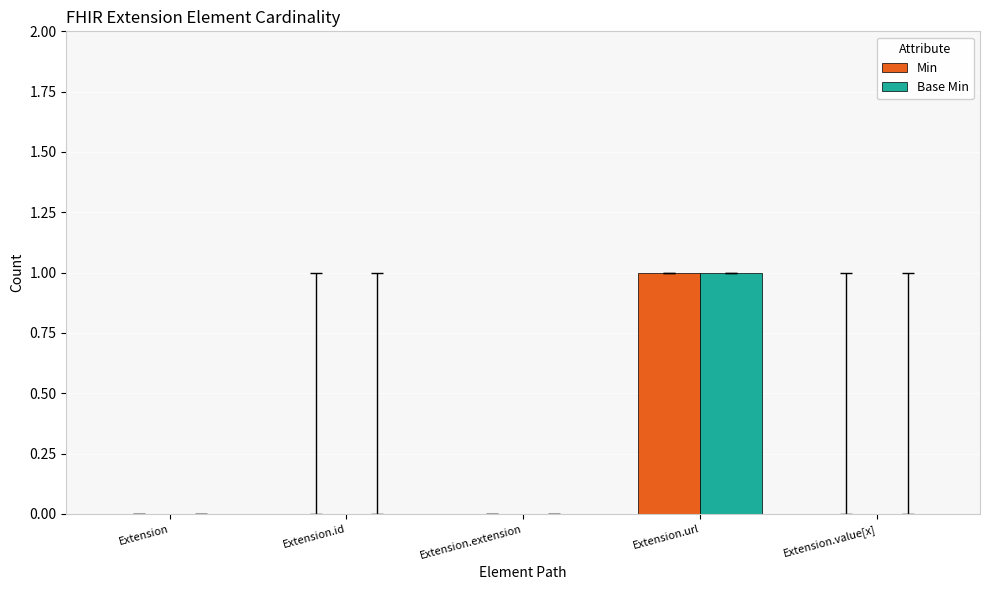

Are the bars grouped side by side (vs. stacked)?

Yes